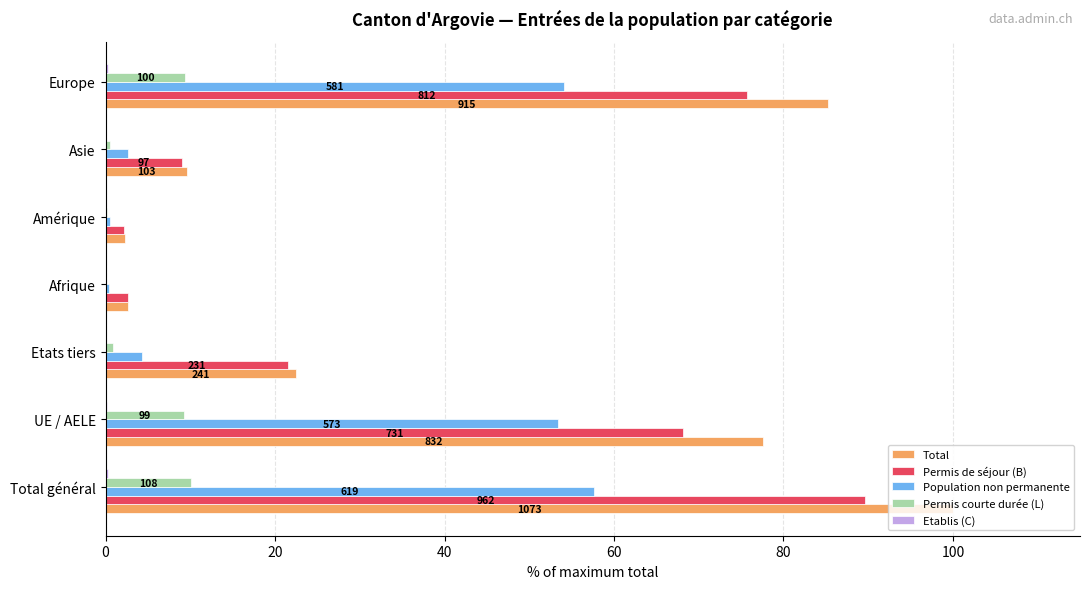

At which category is the sum across all series the highest?

Total général